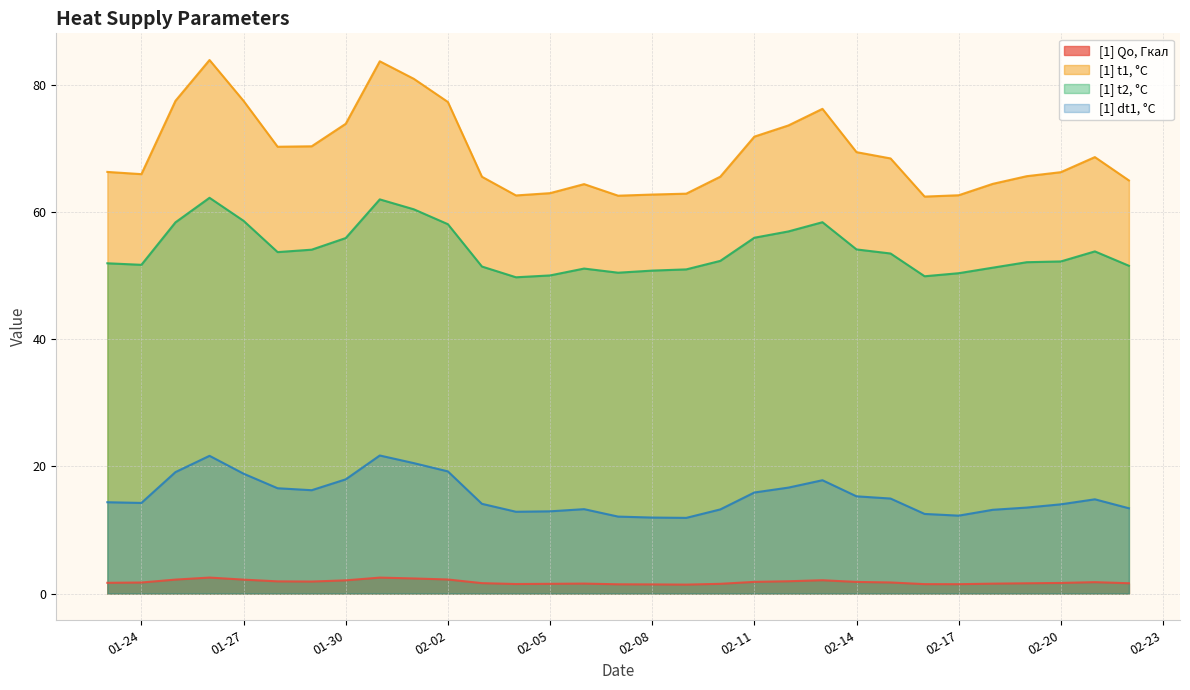

At which category is the sum across all series the highest?

2021-01-26